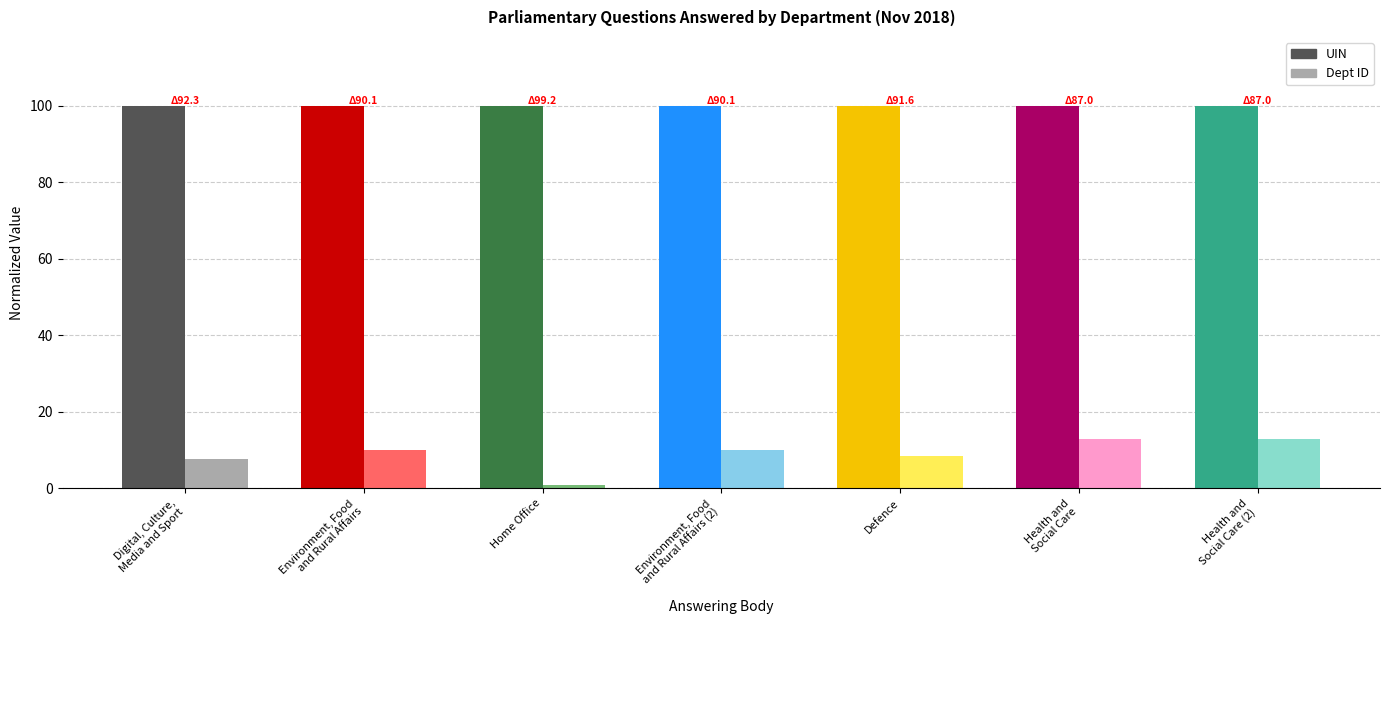

At how many categories does at least one series exceed 78?

7